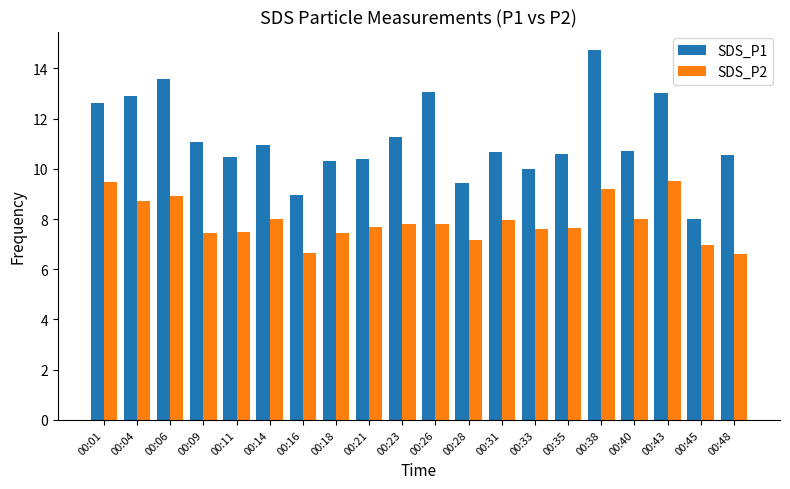

At which label does SDS_P1 first exceed 10?

00:01